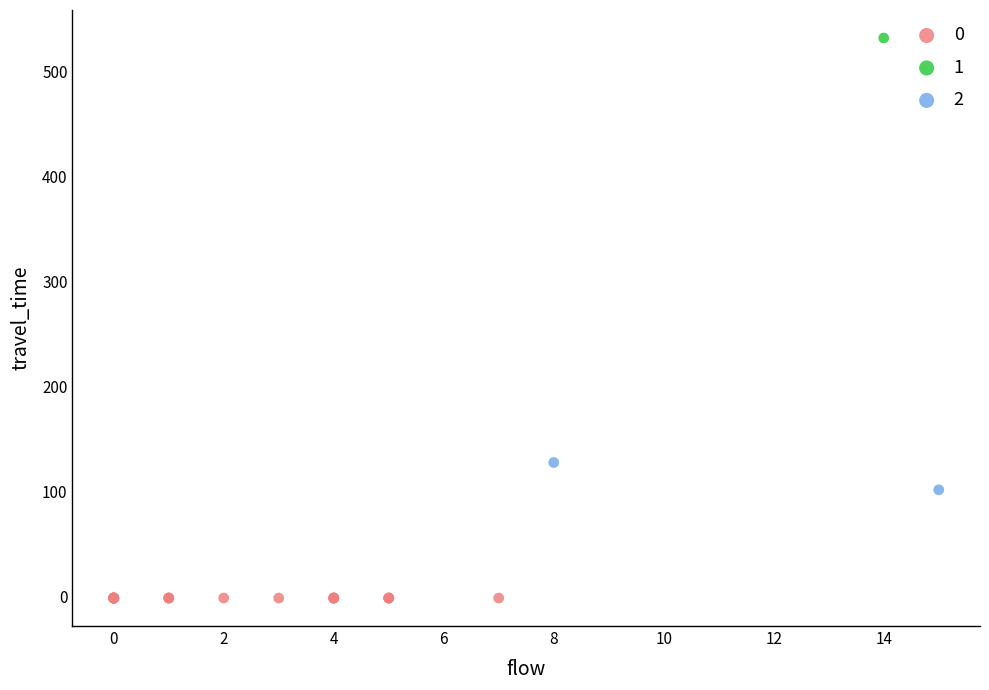

Which series contains the highest Y value?

1